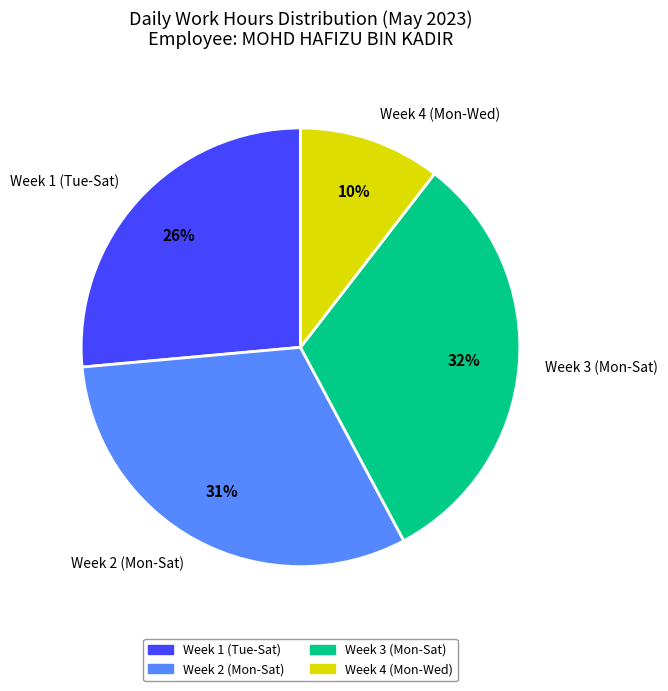

True or false: Week 4 (Mon-Wed) accounts for 10% of the total.

True